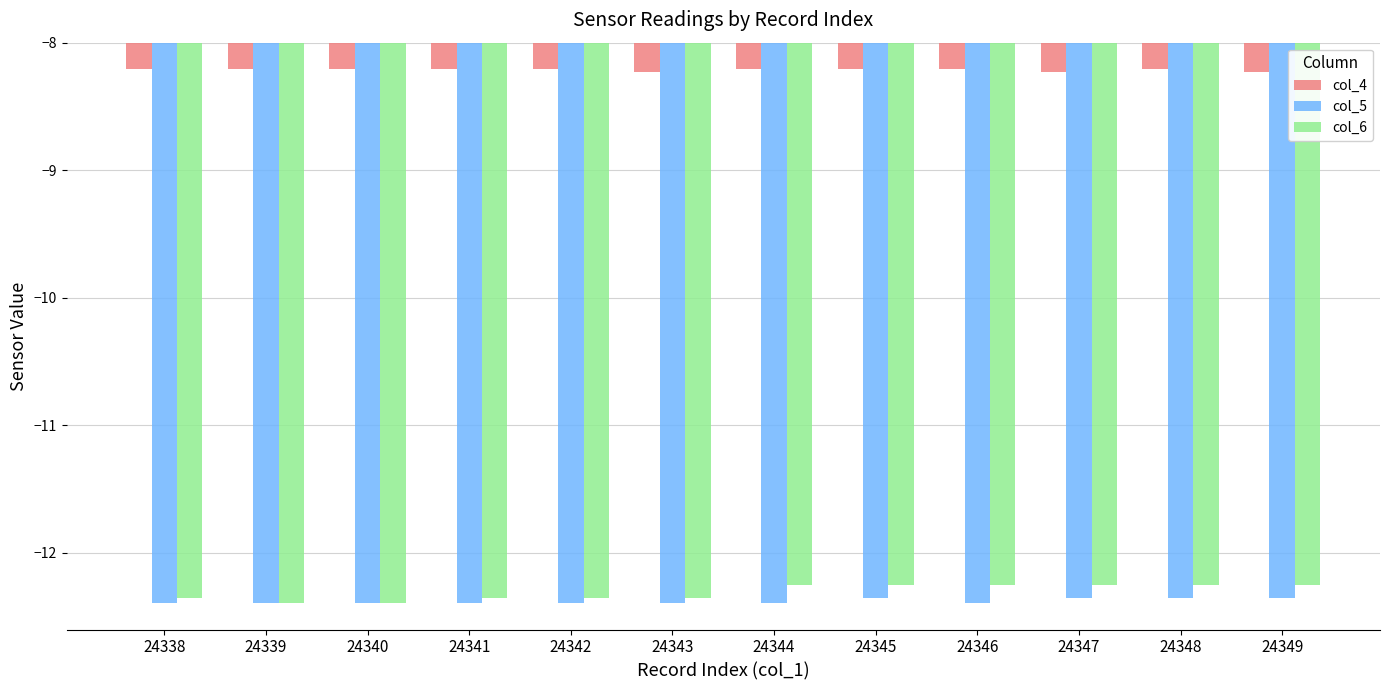

What is the minimum value shown in the chart?

-12.4